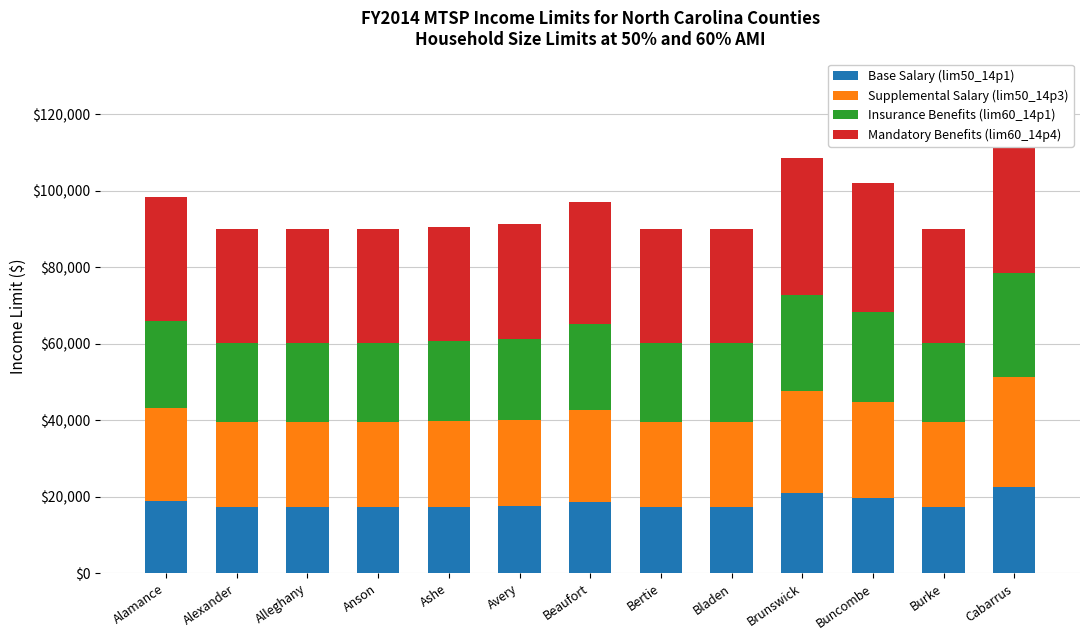

At Alamance, list the series in order from smallest to largest.

Base Salary (lim50_14p1), Insurance Benefits (lim60_14p1), Supplemental Salary (lim50_14p3), Mandatory Benefits (lim60_14p4)